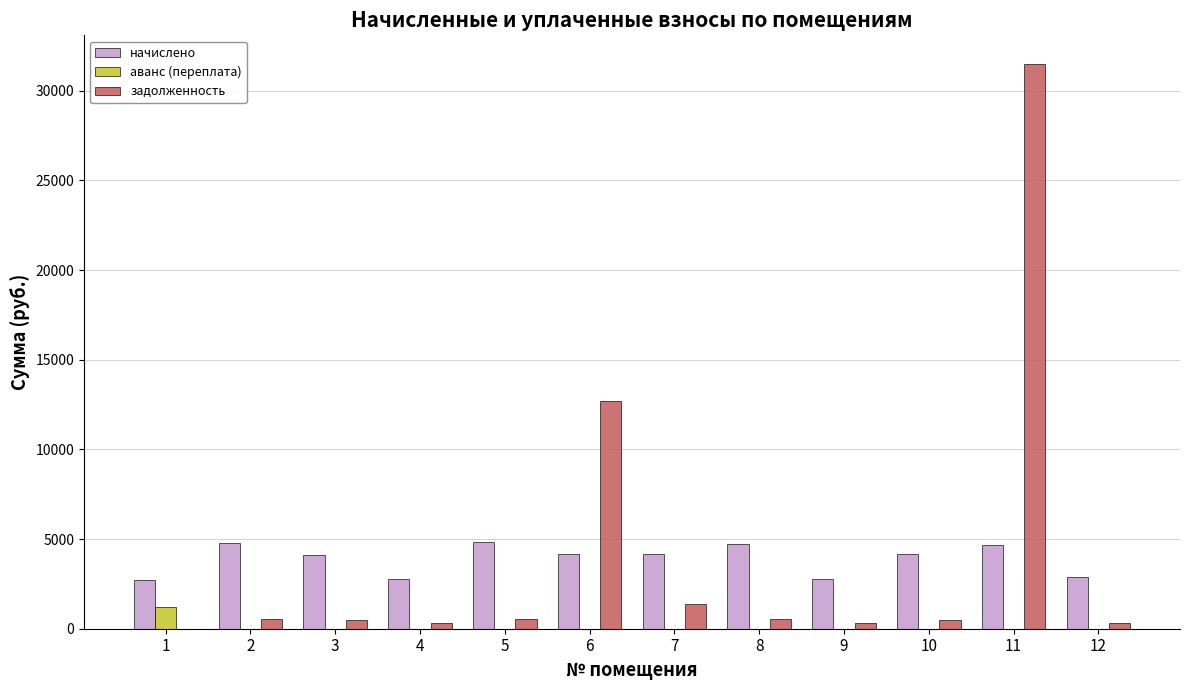

At which category is the sum across all series the highest?

11